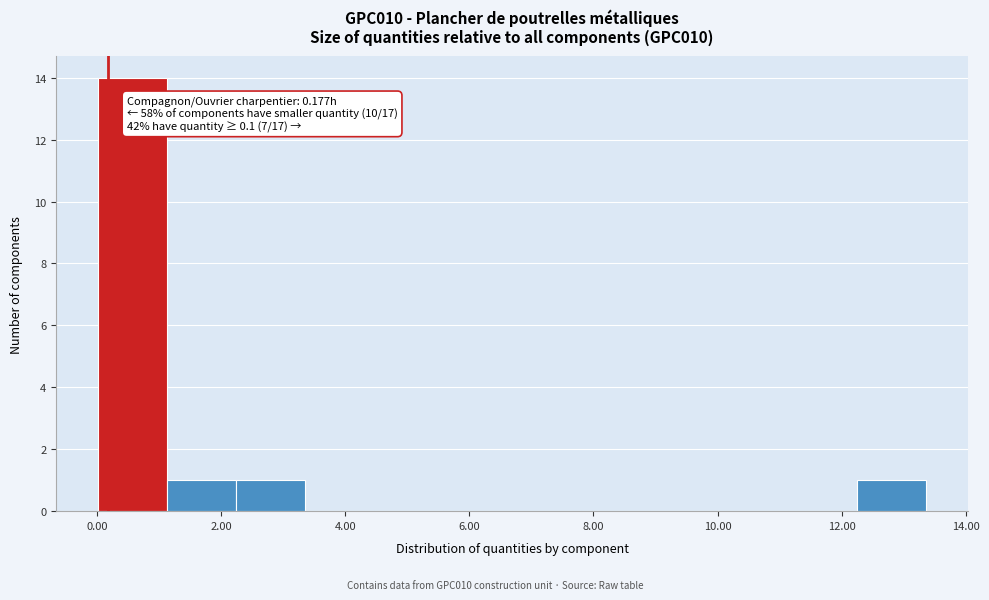

Over which range of the x-axis is the bar tallest?

0.0 to 1.2